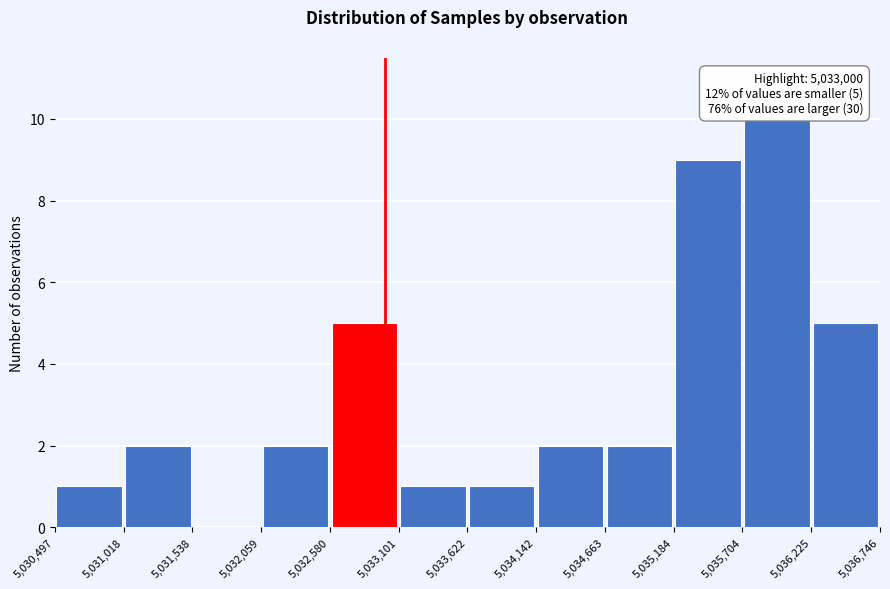

Over which range of the x-axis is the bar tallest?

5,035,704 to 5,036,225